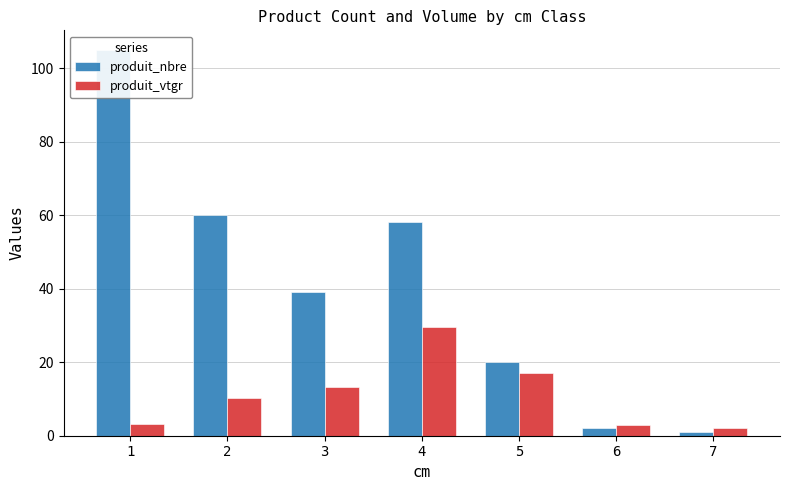

The produit_vtgr series shows 29.5 at 4. True or false?

True